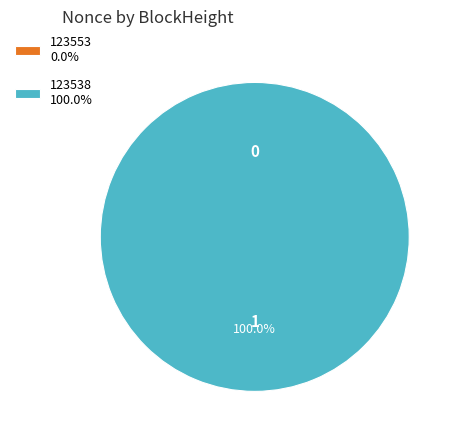

Rank the categories by value from highest to lowest.

123538, 123553